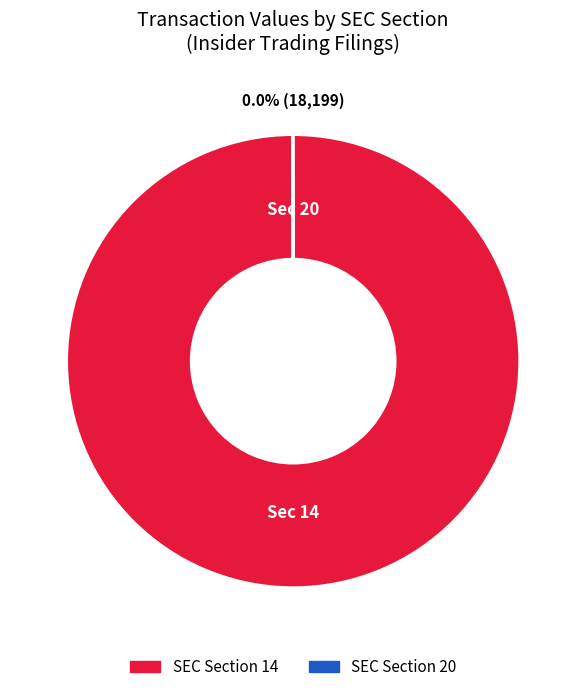

Is there any slice that represents more than half of the pie?

Yes